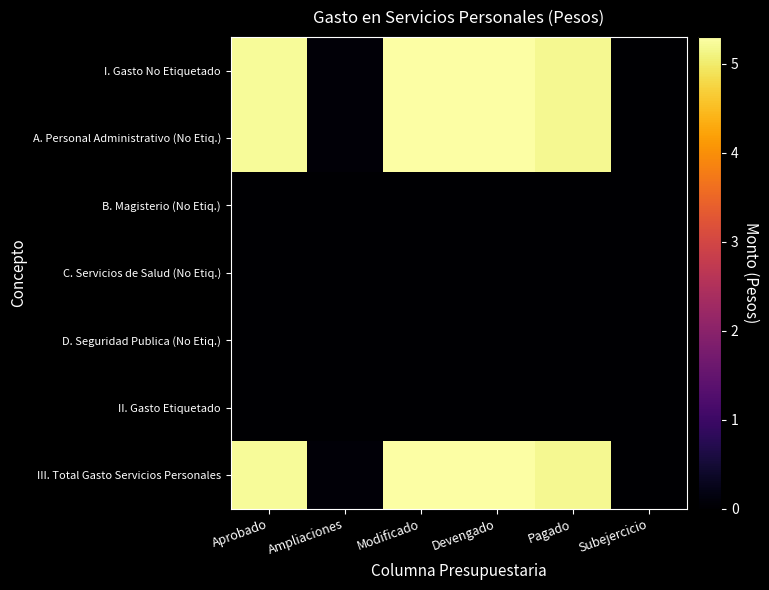

Count the number of categories in the chart.

6